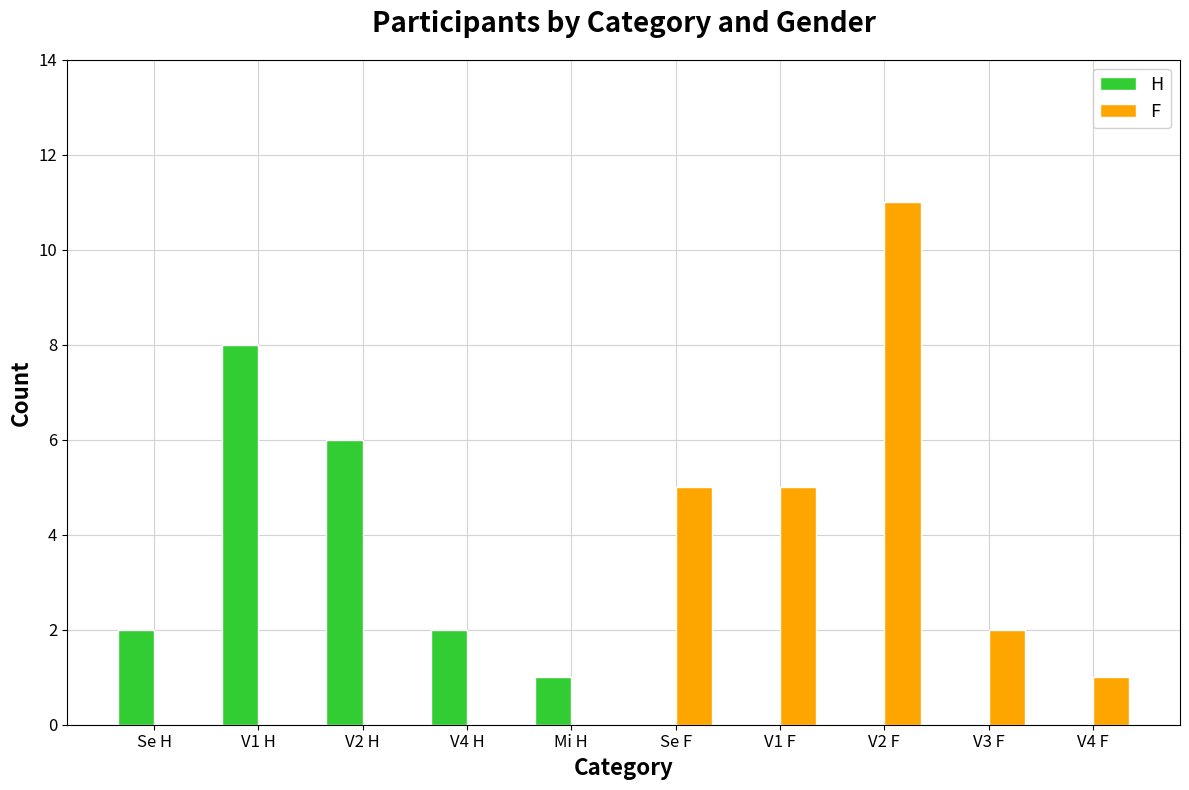

Is the value of H at Se H greater than the value of F at V4 H?

Yes